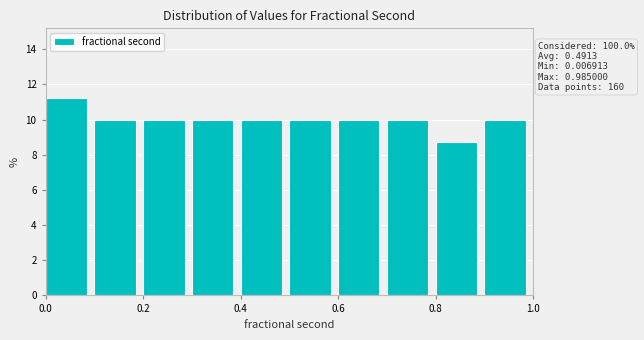

Which range on the x-axis has the tallest bar?

0.0 to 0.1